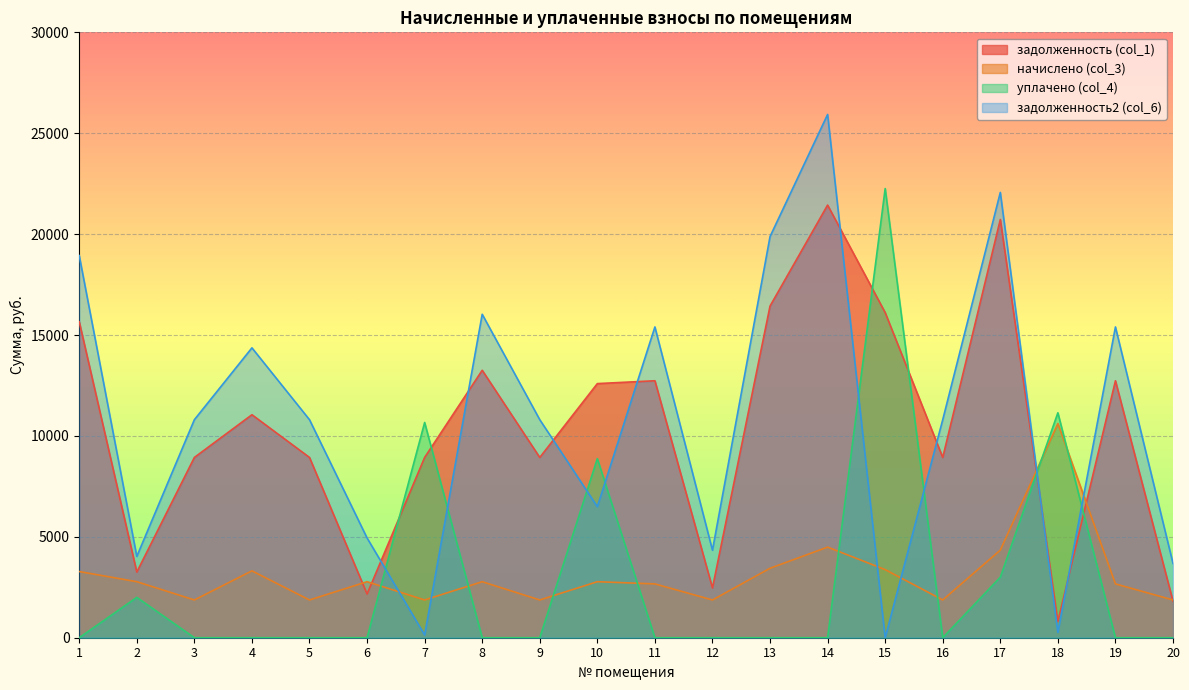

Between 1 and 6, which series saw the biggest shift?

задолженность2 (col_6)